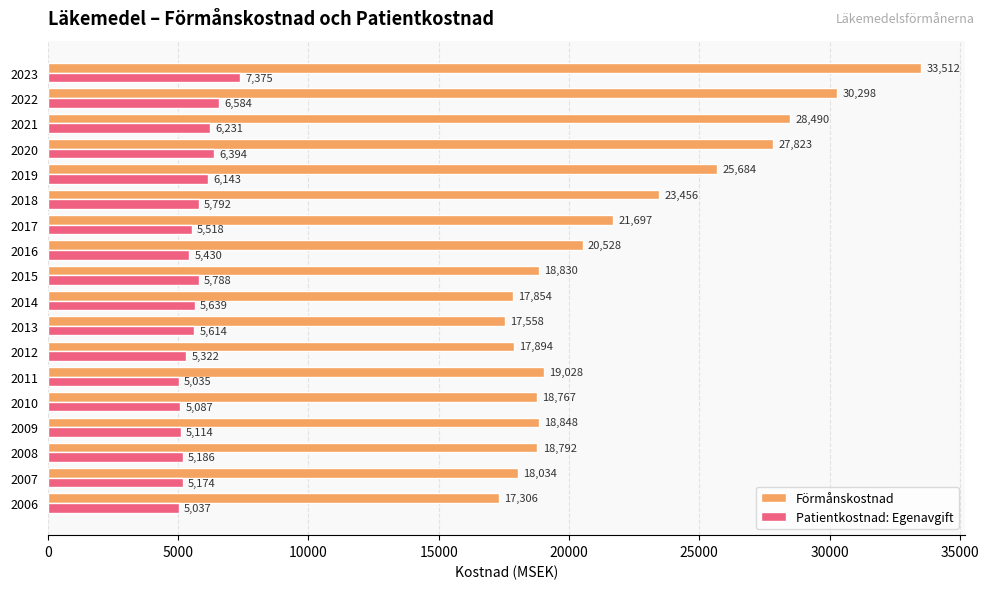

Which label corresponds to the smallest value in the chart?

2011